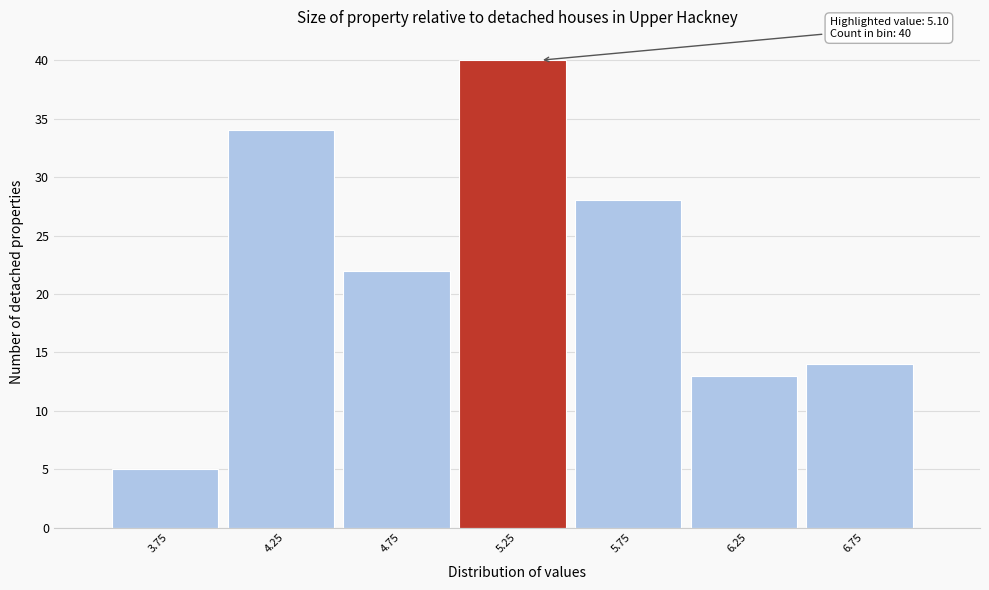

Which range on the x-axis has the tallest bar?

5.0 to 5.5